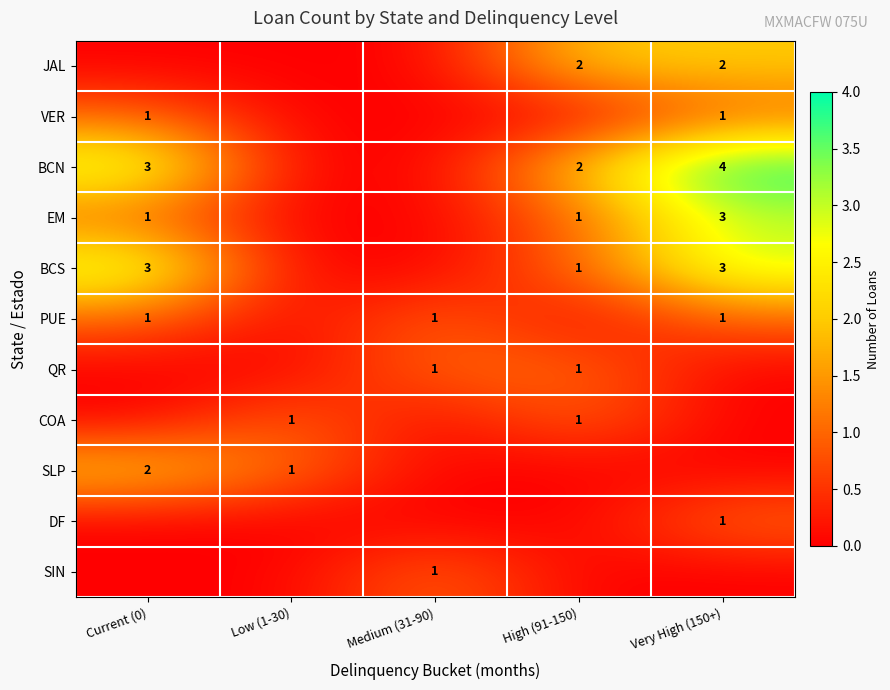

Is it true that COA equals 1 at Low (1-30)?

True